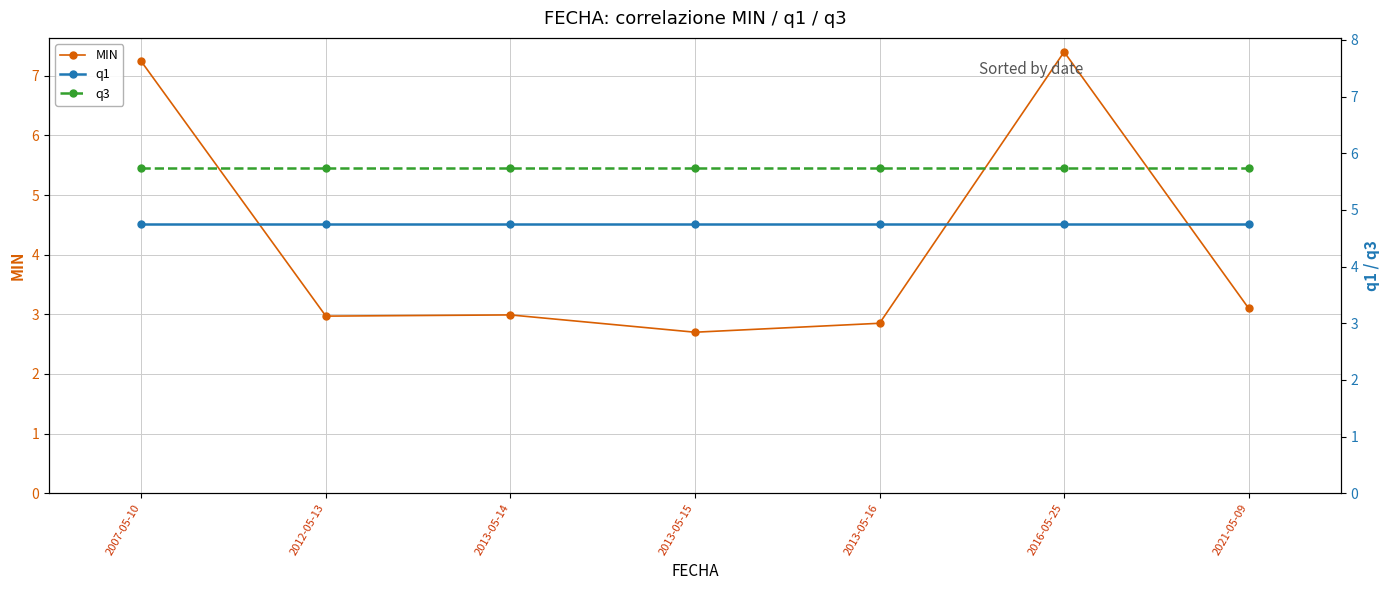

Is this an area chart (filled region under the line)?

No